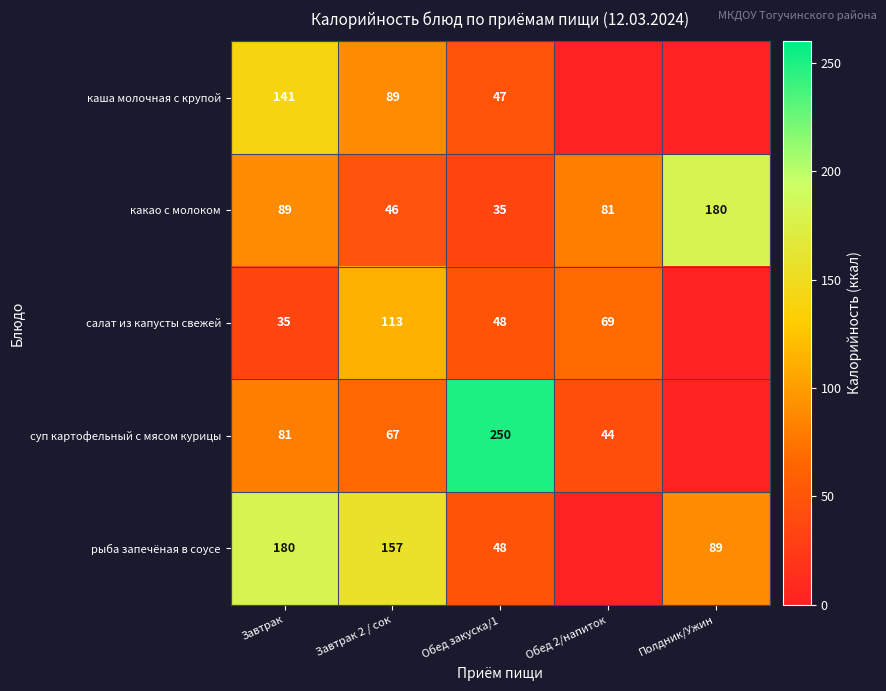

What value does the какао с молоком series have at Обед 2/напиток, to the nearest 50?

100